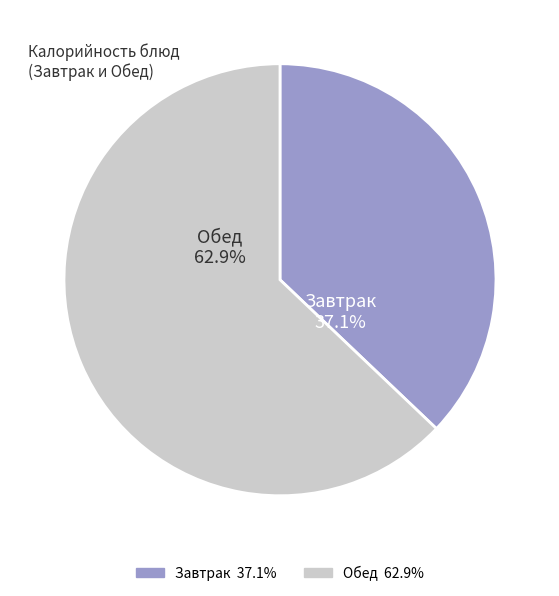

Is there a majority slice in this chart?

Yes